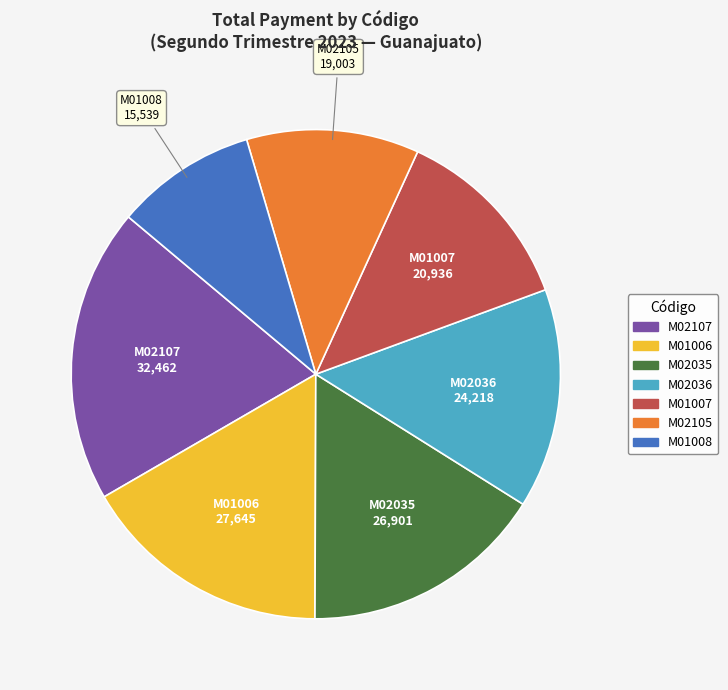

Is there a majority slice in this chart?

No